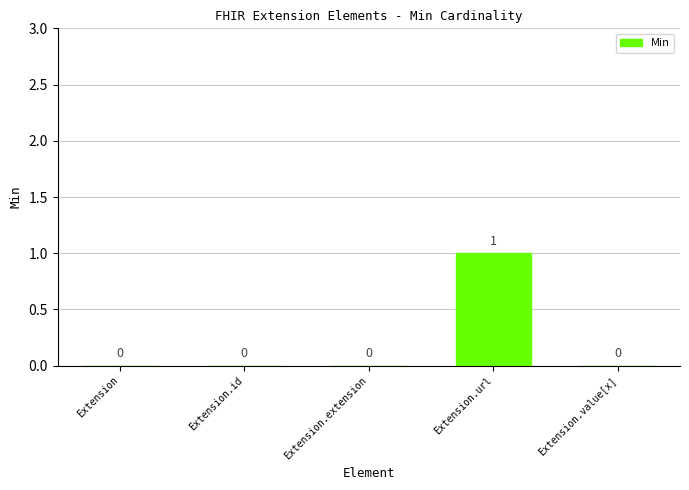

What is the sum of all values?

1